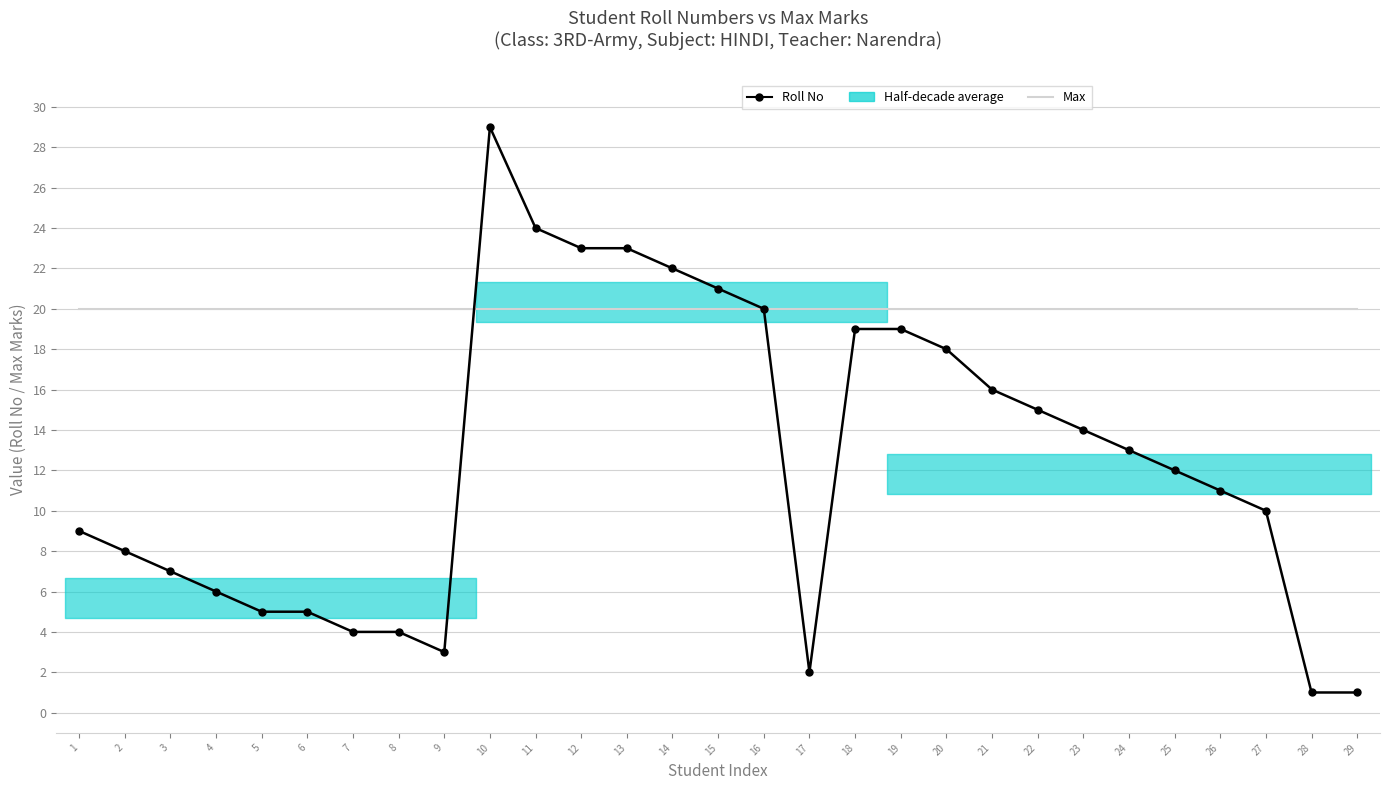

Which label corresponds to the largest value in the chart?

10